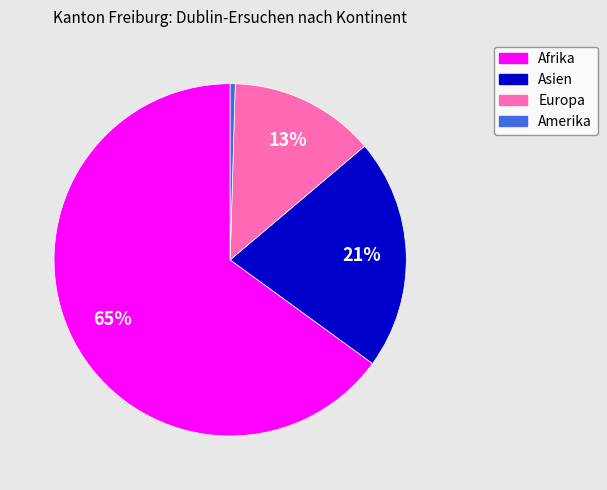

Is there any slice that represents more than half of the pie?

Yes